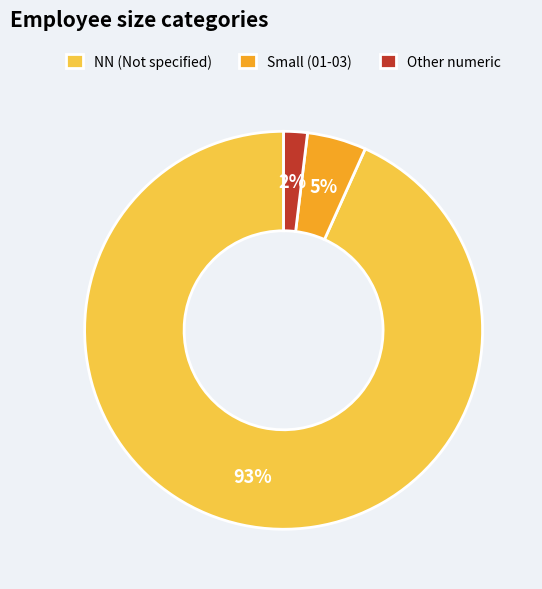

To the nearest percent, what percentage of the pie is NN (Not specified)?

93%